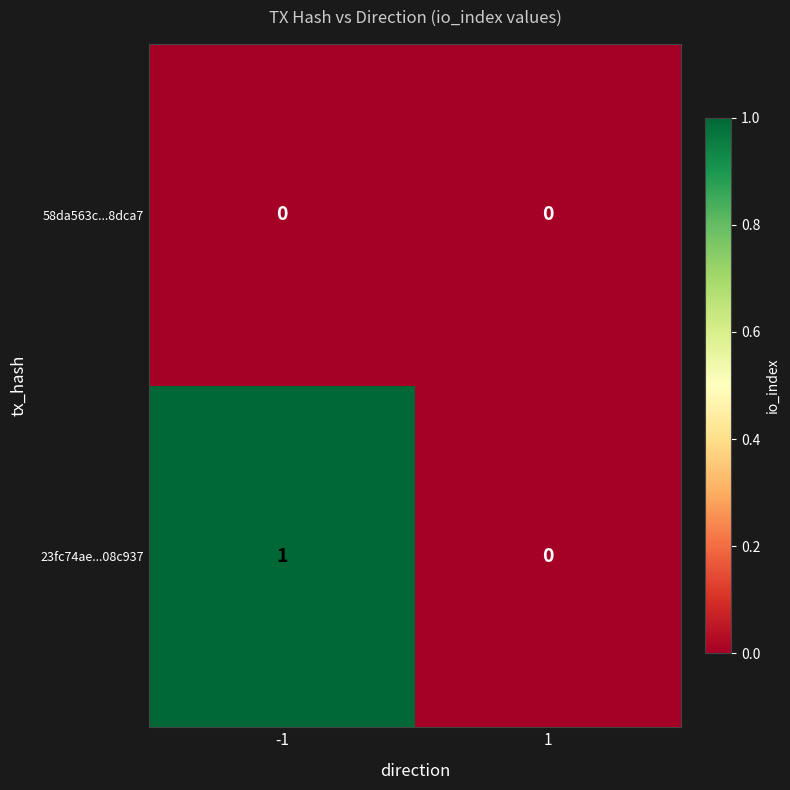

Reading left to right, list all the values displayed in this chart.

58da563c...8dca7: 0	0
23fc74ae...08c937: 1	0